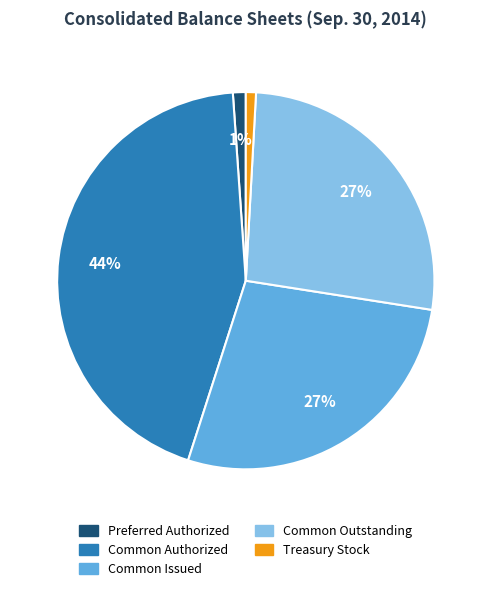

To the nearest percent, what is the difference between the largest and smallest slice percentages?

43%